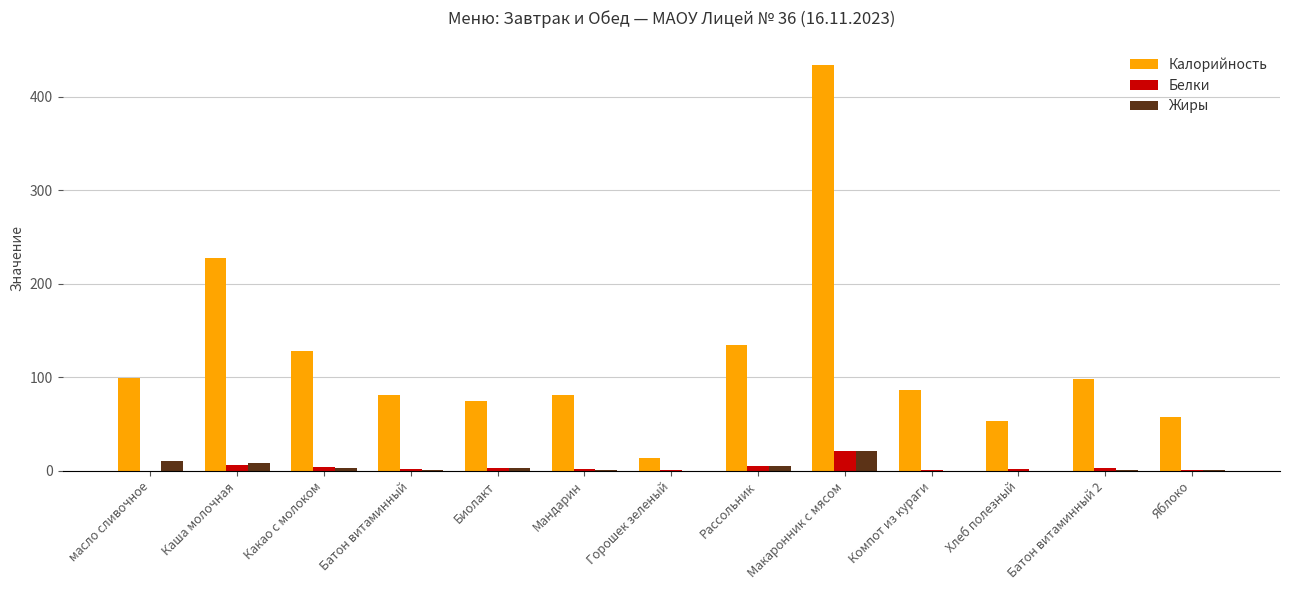

Which series changed the most between Мандарин and Горошек зеленый?

Калорийность